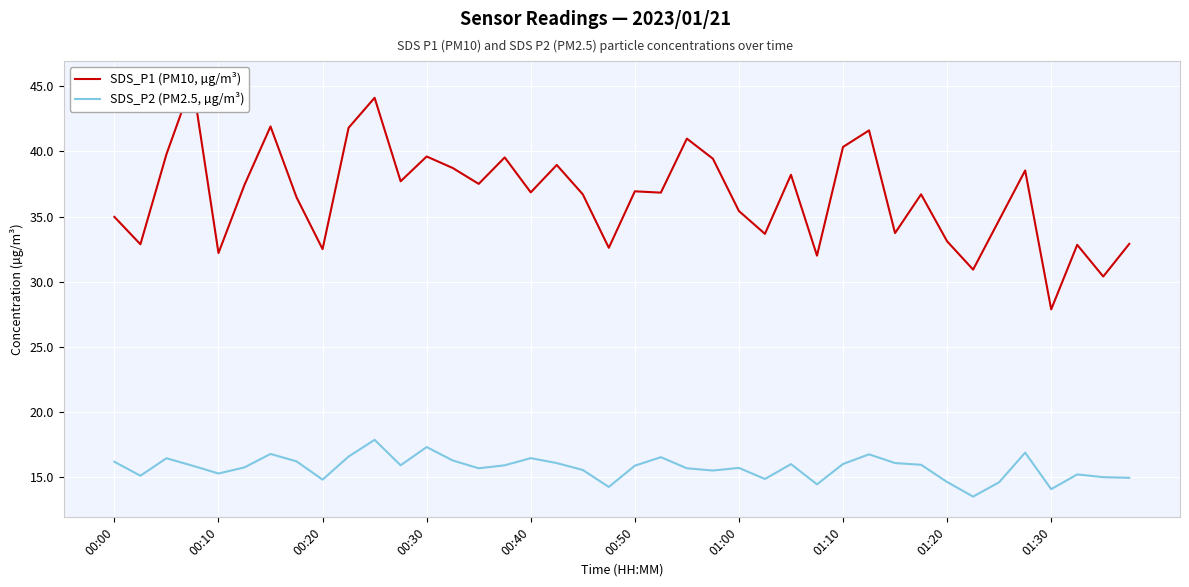

What is the minimum value for SDS_P2 (PM2.5, µg/m³)?

13.5